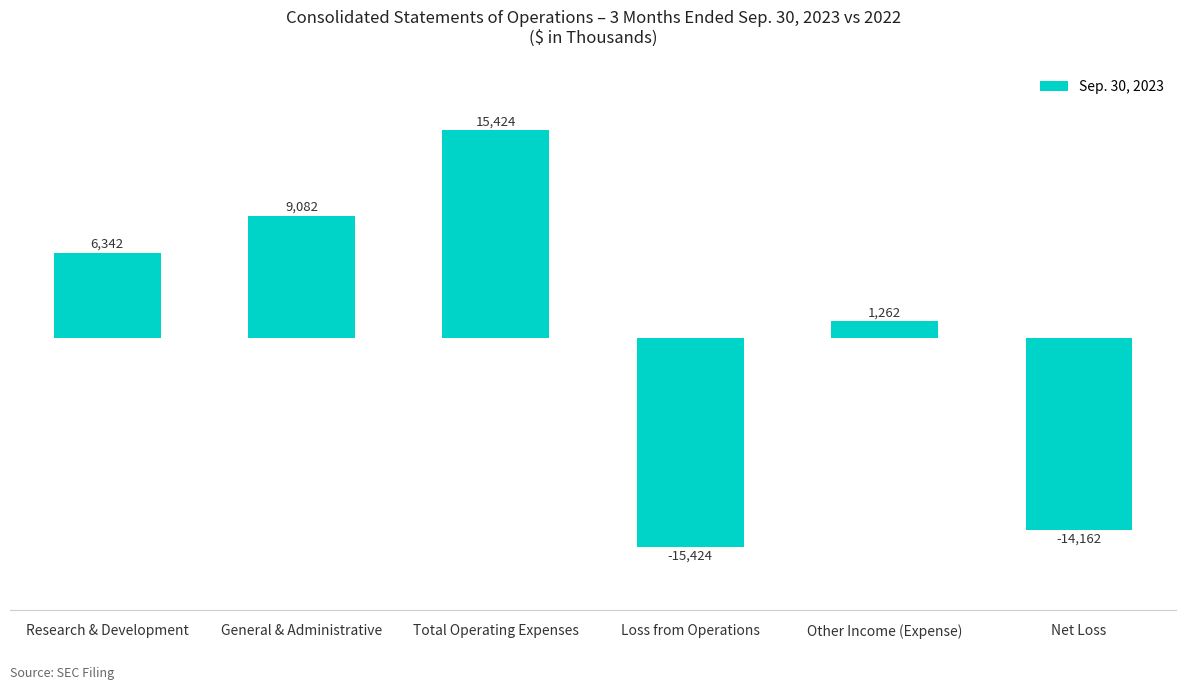

At which category does the chart reach its minimum across all series?

Loss from Operations